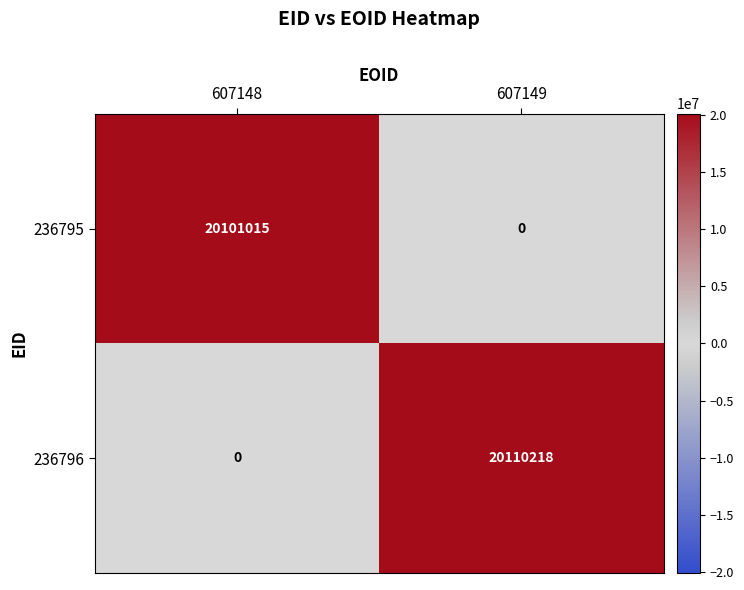

At which label is 236795 closest to 10050507?

607149